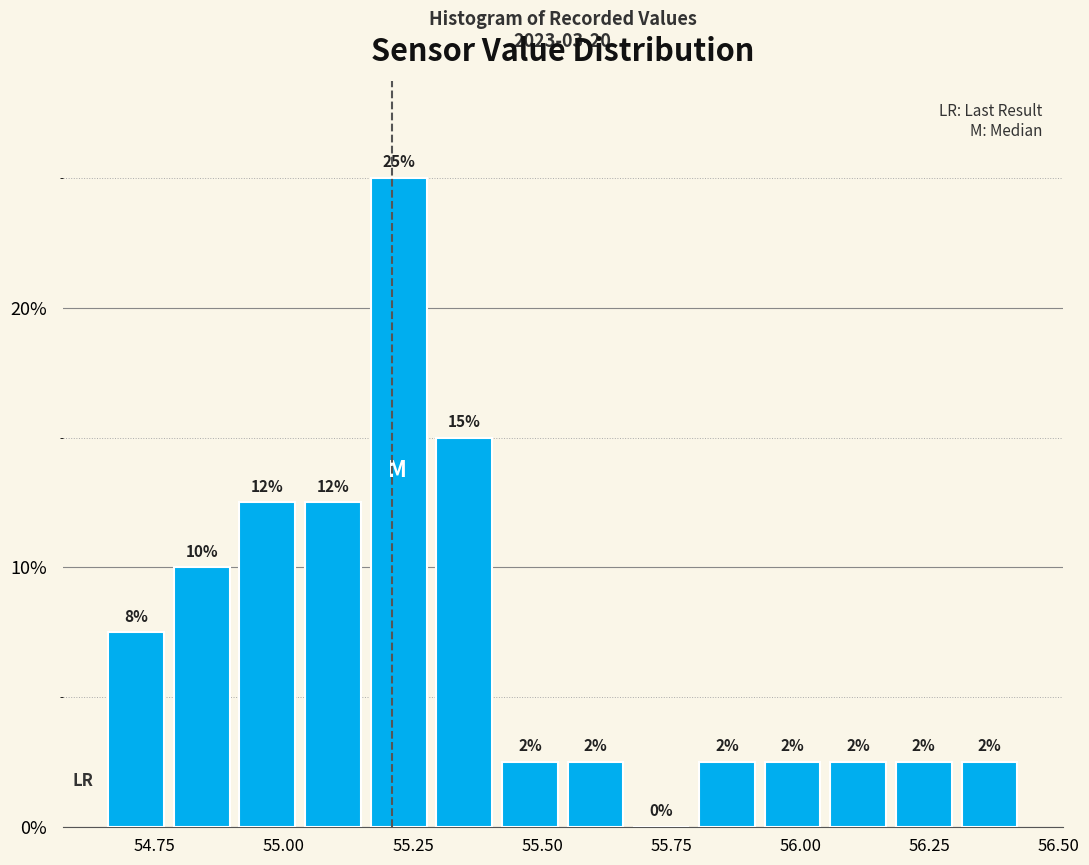

Read against the x-axis, roughly where is the centre of the tallest bar?

55.20